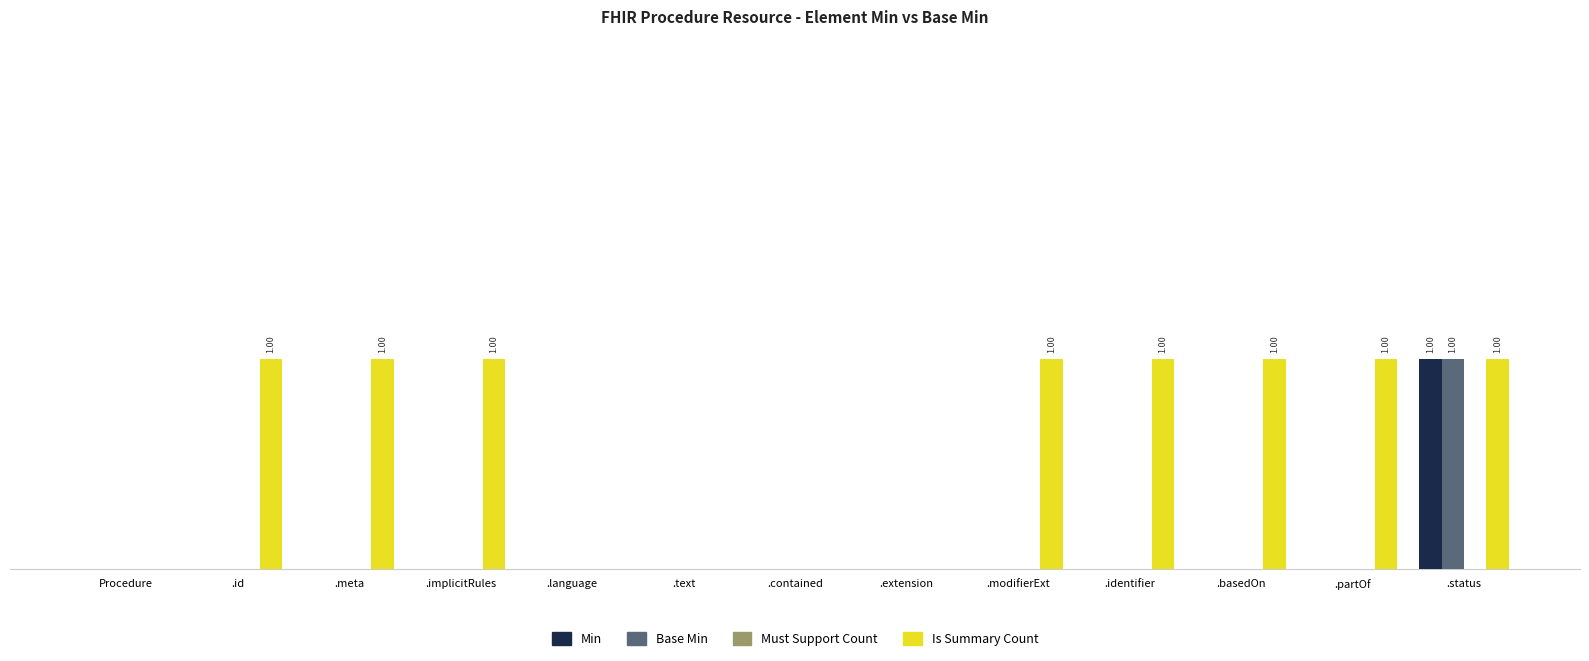

How many Base Min values are between 0 and 1?

13